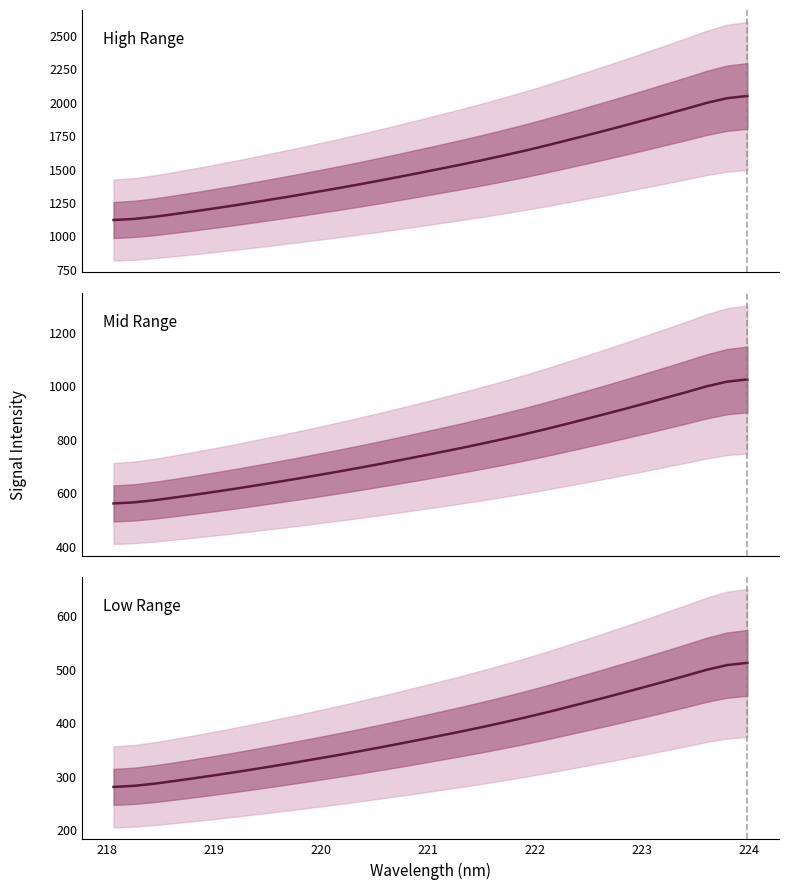

What is the smallest value displayed?

280.7